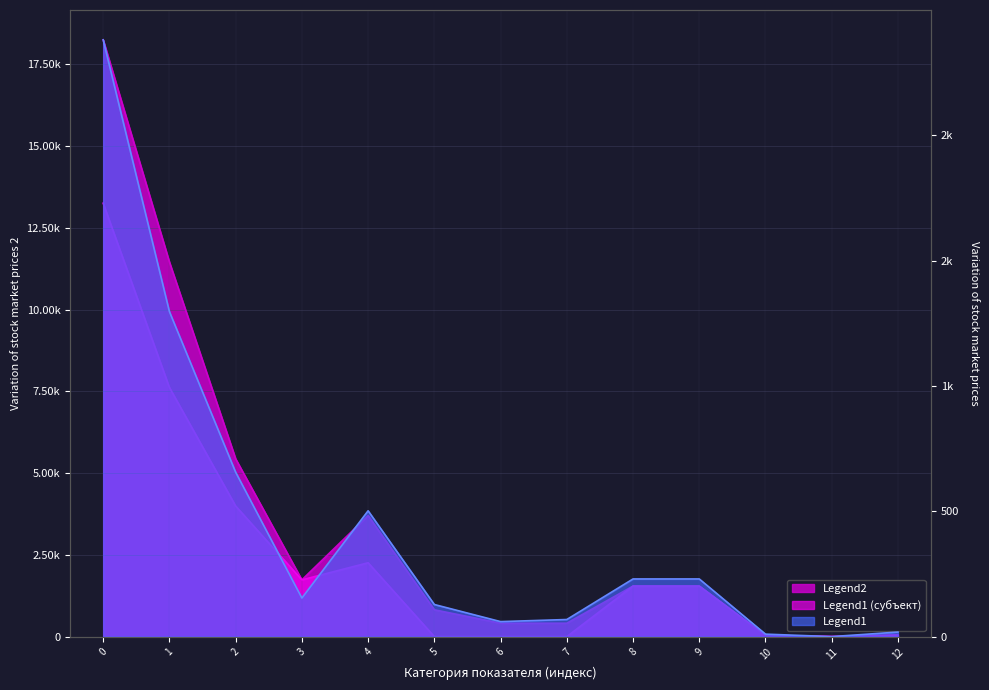

How many values in the Бюджет субъекта РФ (утвержд.) series exceed 1545?

7